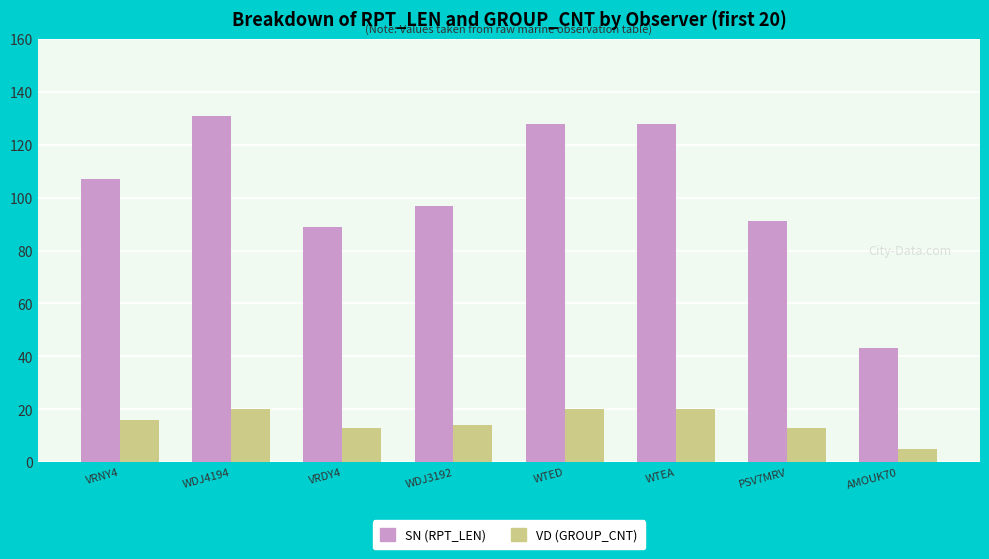

Rank the series at WDJ4194 from lowest to highest value.

VD (GROUP_CNT), SN (RPT_LEN)